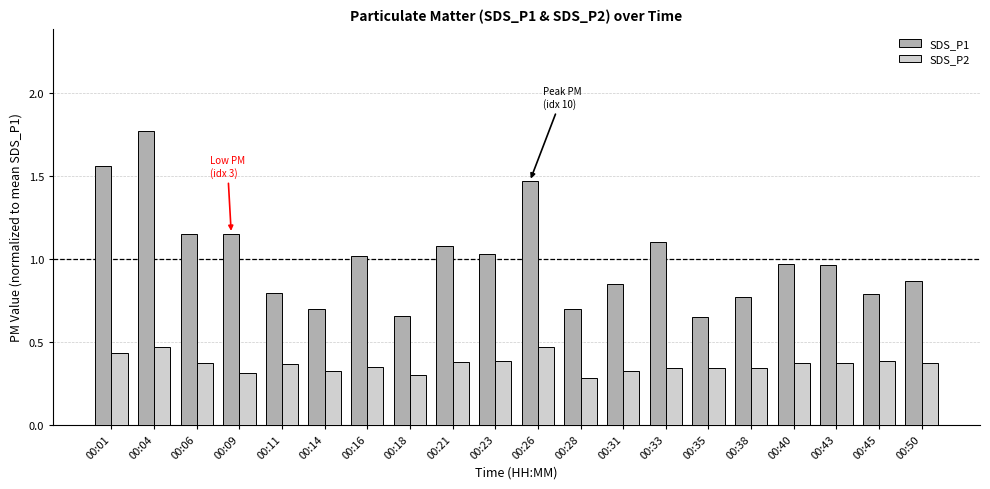

What is the sum of all SDS_P1 values?

20.0